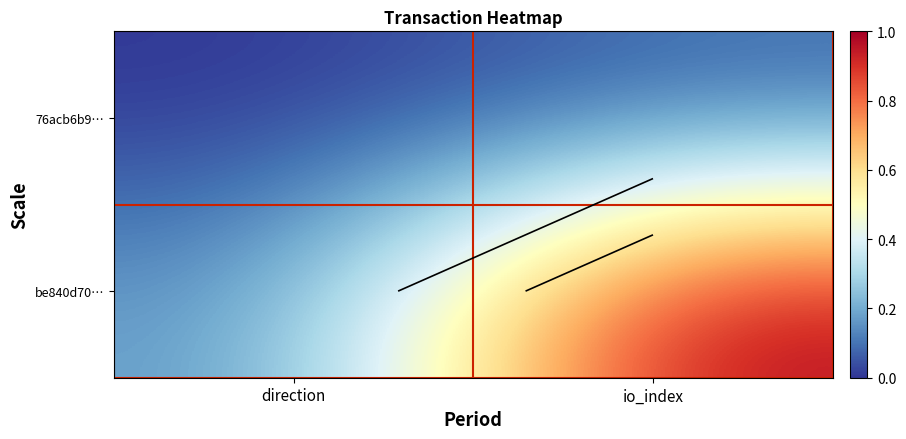

The be840d70… series shows 0.2 at direction. True or false?

True